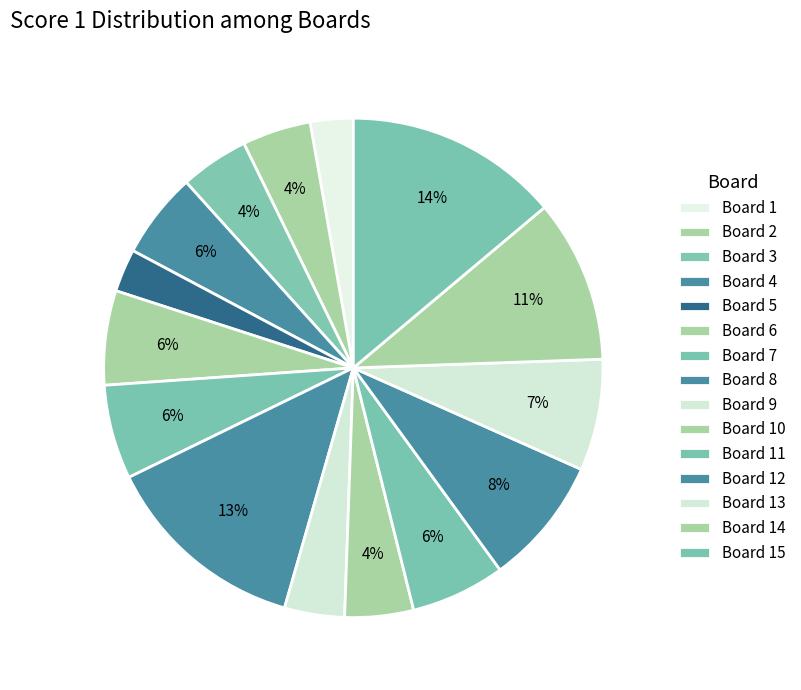

Is Board 5 the majority of the pie?

No